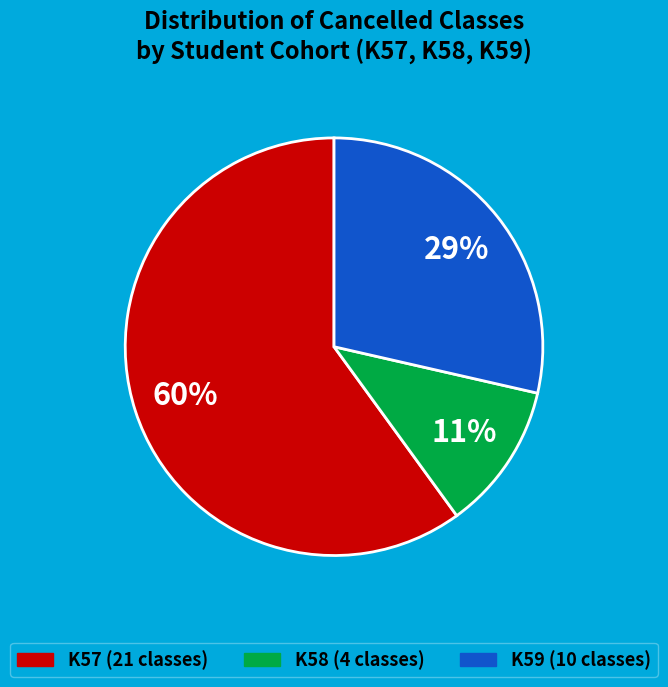

To the nearest percent, what is the difference between the largest and smallest slice percentages?

49%